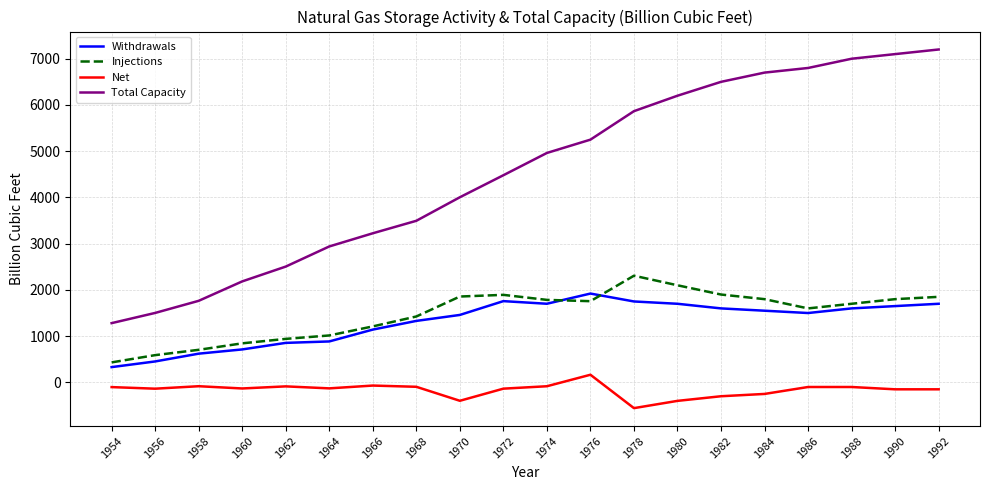

Where does the Injections series first go above 1756?

1970